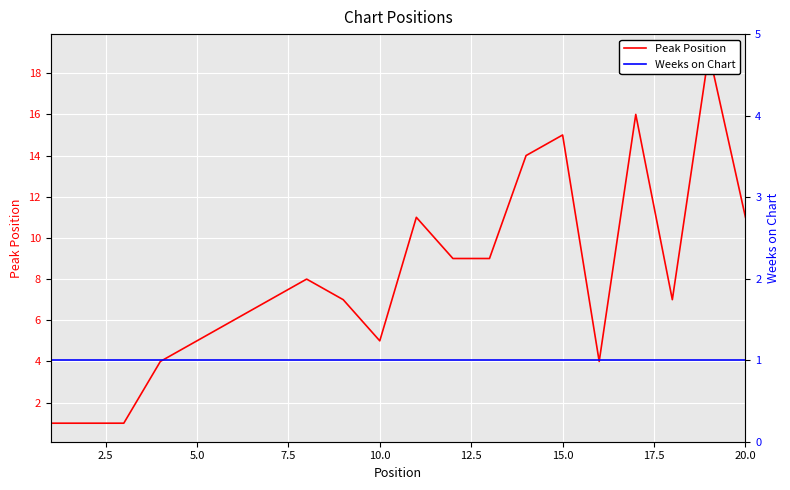

Count the number of data series in this chart.

2